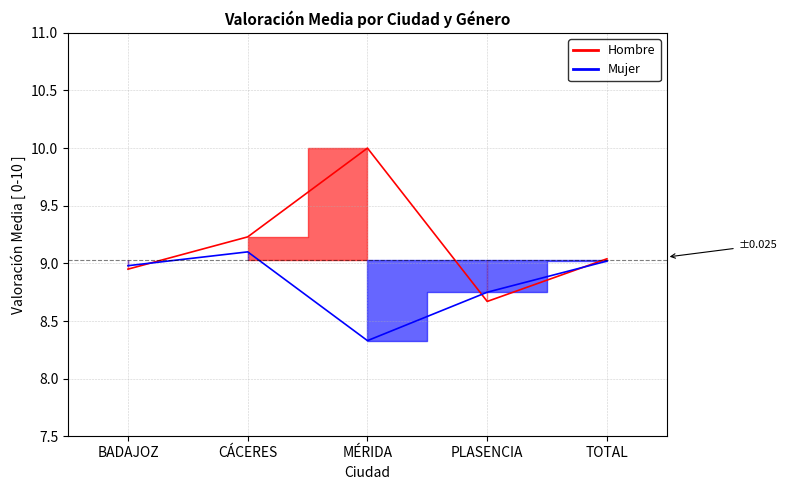

What is the sum of all Hombre values?

45.9